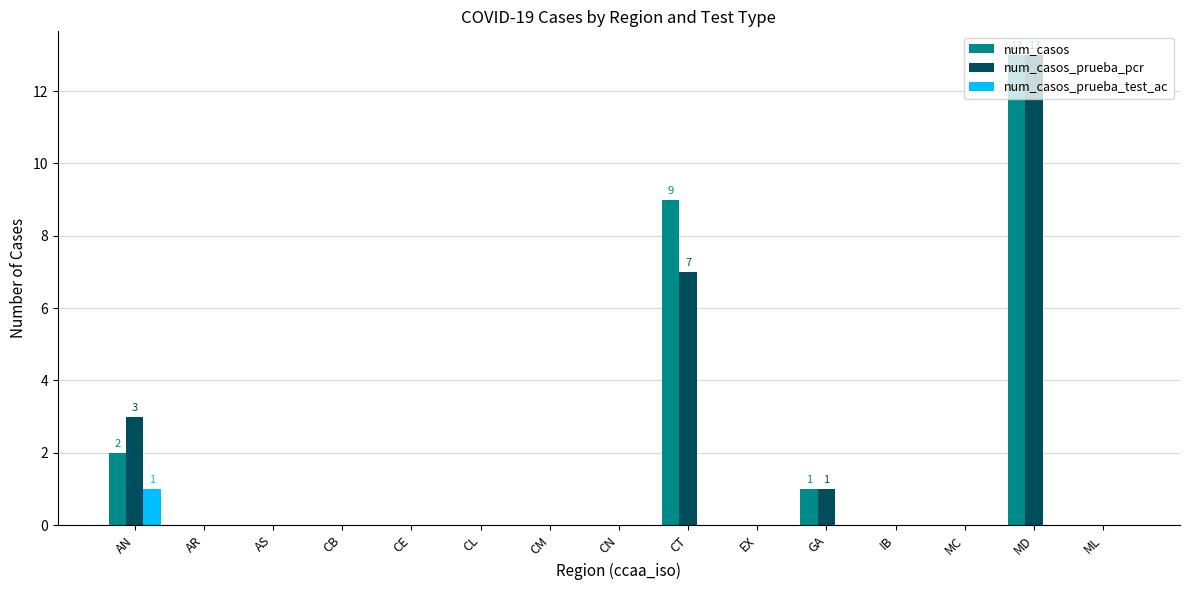

Reading left to right, list all the values displayed in this chart.

num_casos: AN=2	AR=0	AS=0	CB=0	CE=0	CL=0	CM=0	CN=0	CT=9	EX=0	GA=1	IB=0	MC=0	MD=13	ML=0
num_casos_prueba_pcr: AN=3	AR=0	AS=0	CB=0	CE=0	CL=0	CM=0	CN=0	CT=7	EX=0	GA=1	IB=0	MC=0	MD=13	ML=0
num_casos_prueba_test_ac: AN=1	AR=0	AS=0	CB=0	CE=0	CL=0	CM=0	CN=0	CT=0	EX=0	GA=0	IB=0	MC=0	MD=0	ML=0